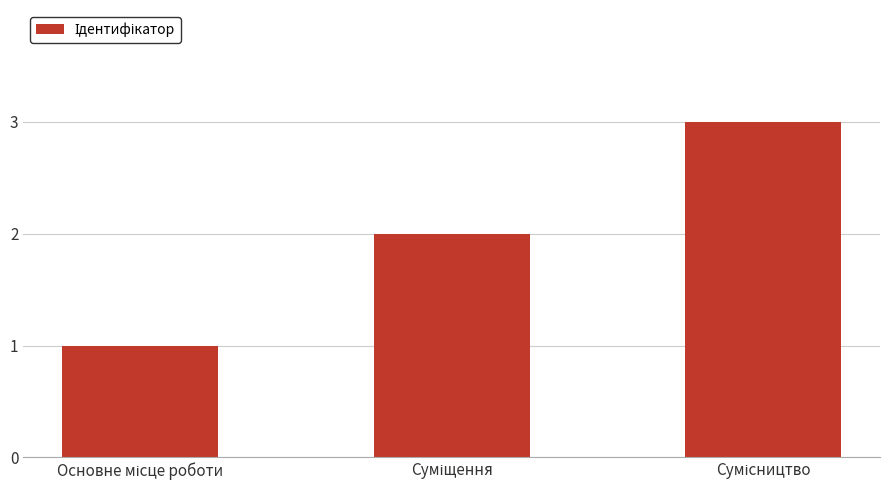

Reading left to right, what are all the values shown in this chart?

1	2	3